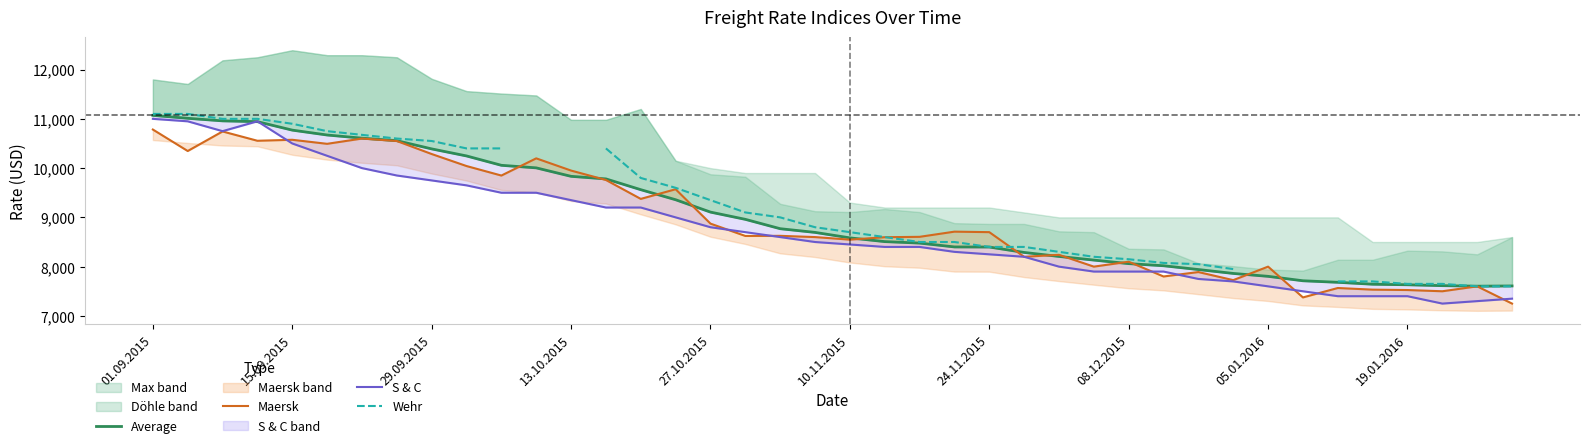

The value of Wehr at 37 is 7650.0. True or false?

True